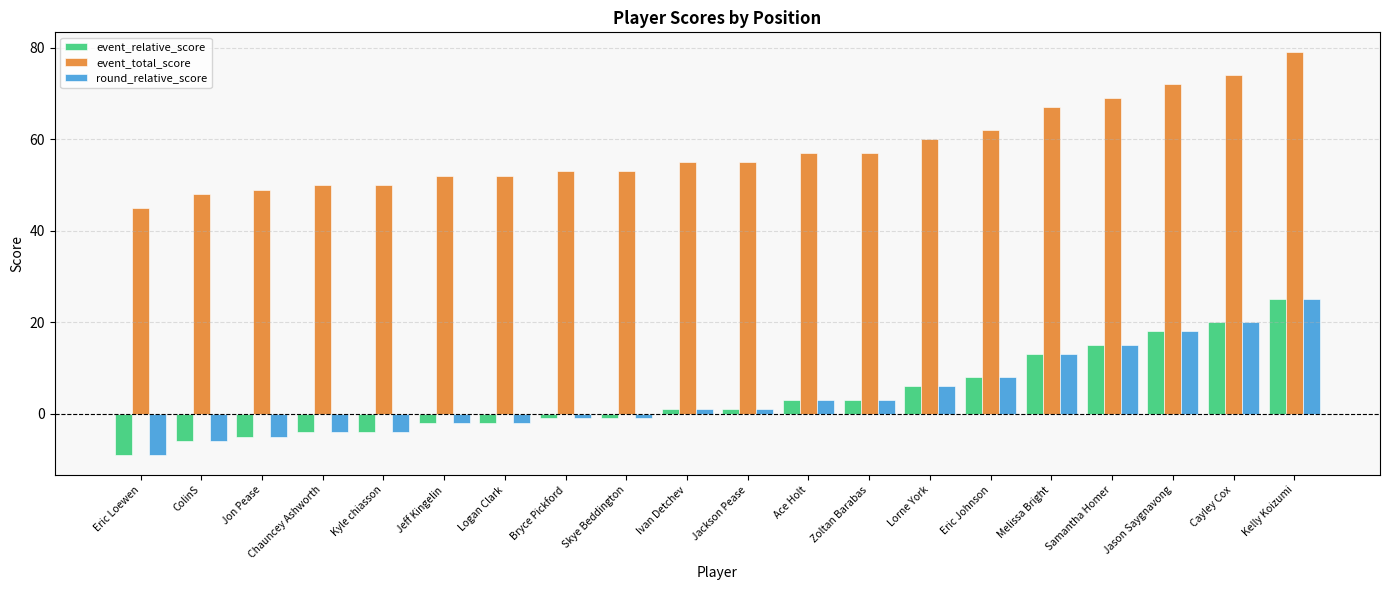

What value does the round_relative_score series have at Cayley Cox?

20